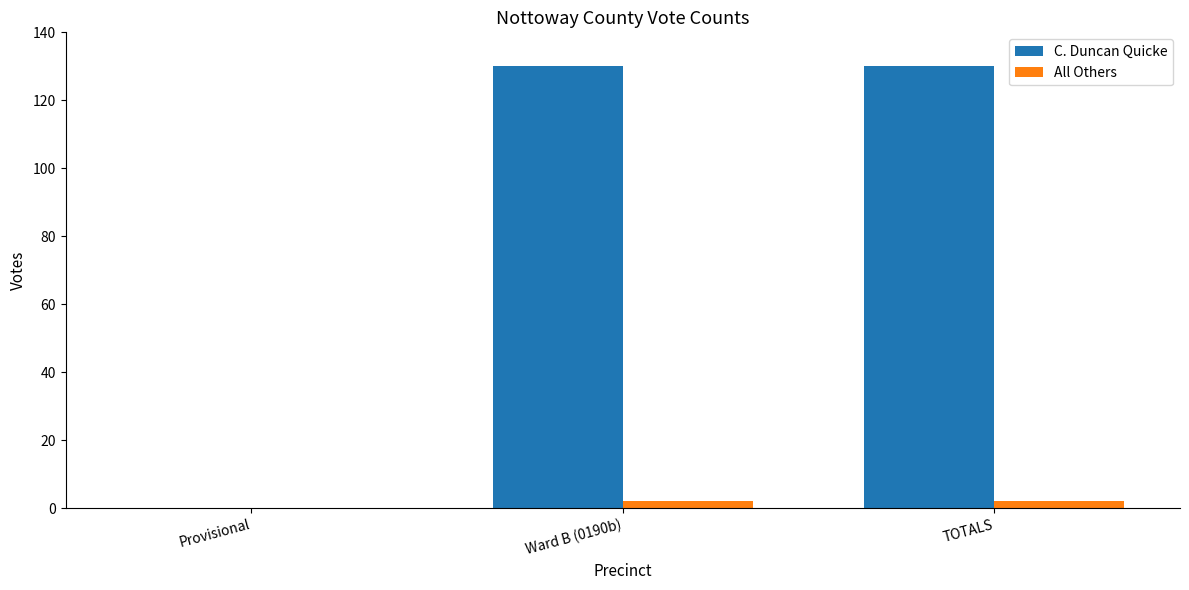

How many series are shown in this chart?

2